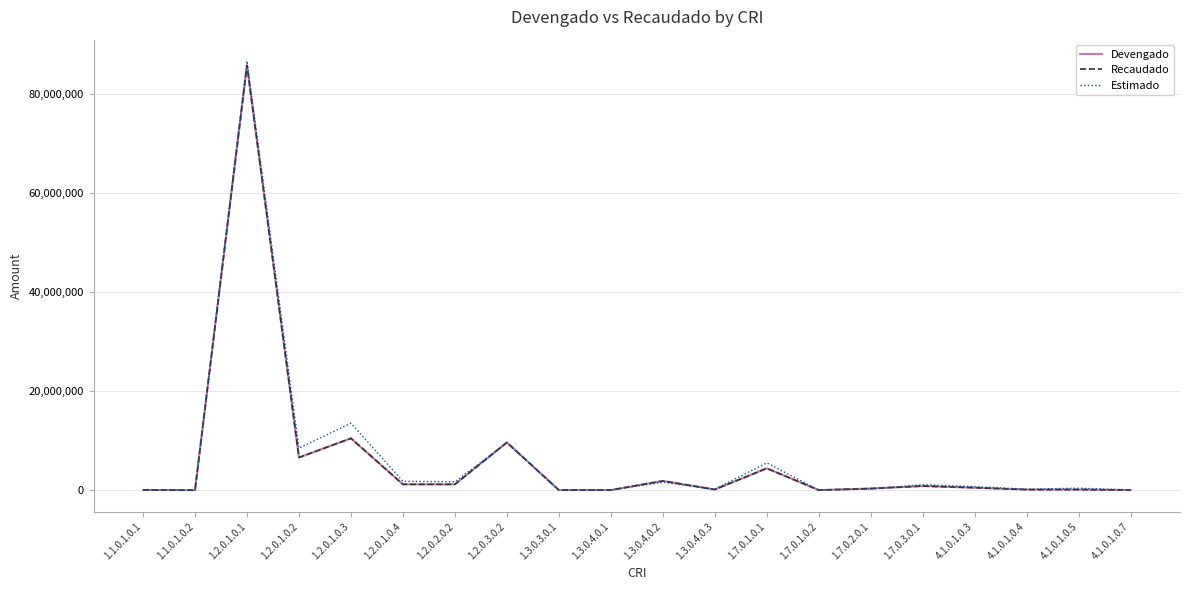

What is the highest value of the Devengado series?

85659479.9